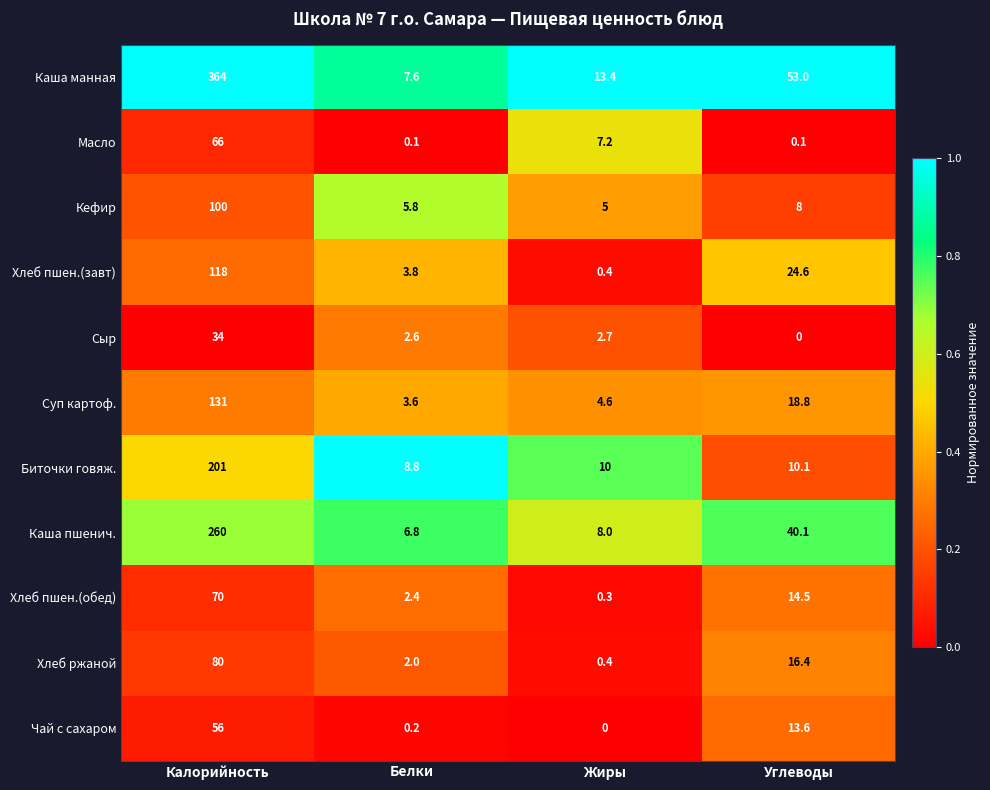

What is the spread (max minus min) of values at Жиры?

13.4